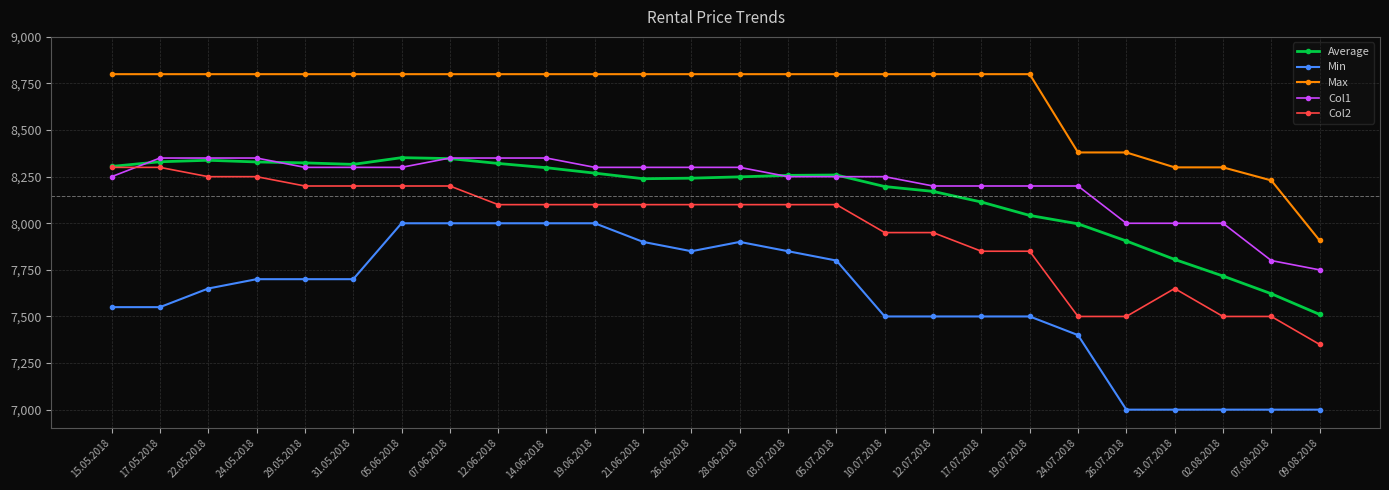

What position from the left is 03.07.2018?

15